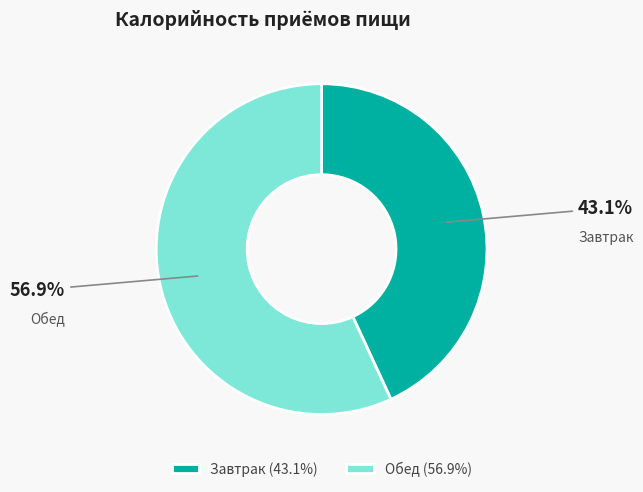

To the nearest percent, what is the difference between the largest and smallest slice percentages?

14%